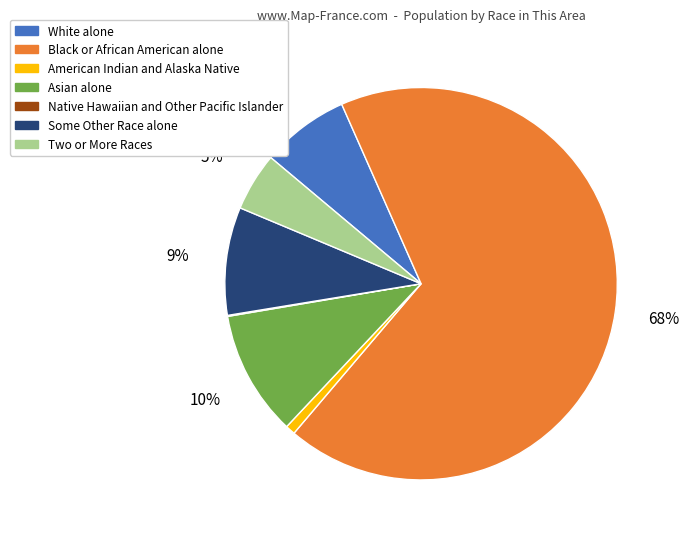

Between Asian alone and American Indian and Alaska Native, which is larger?

Asian alone